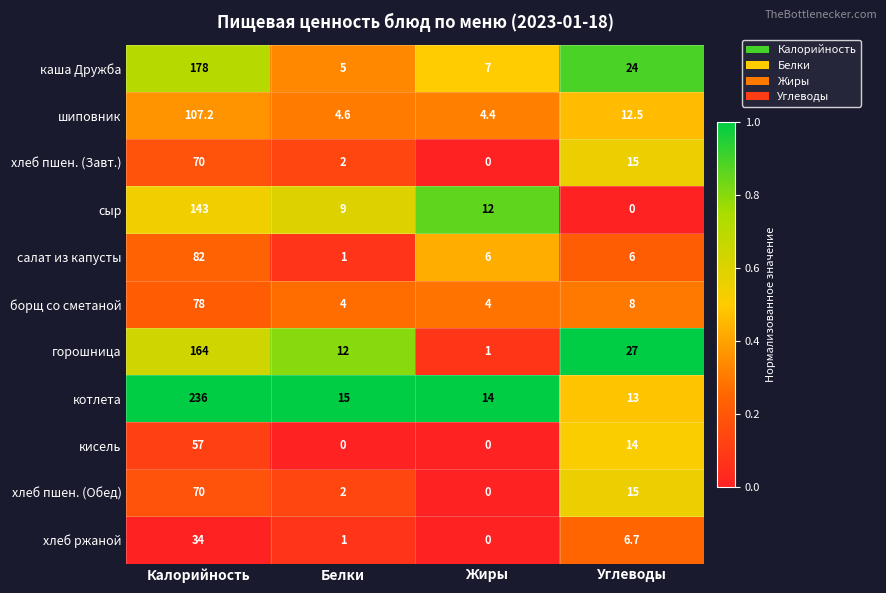

The каша Дружба series shows 2.7 at Жиры. True or false?

False